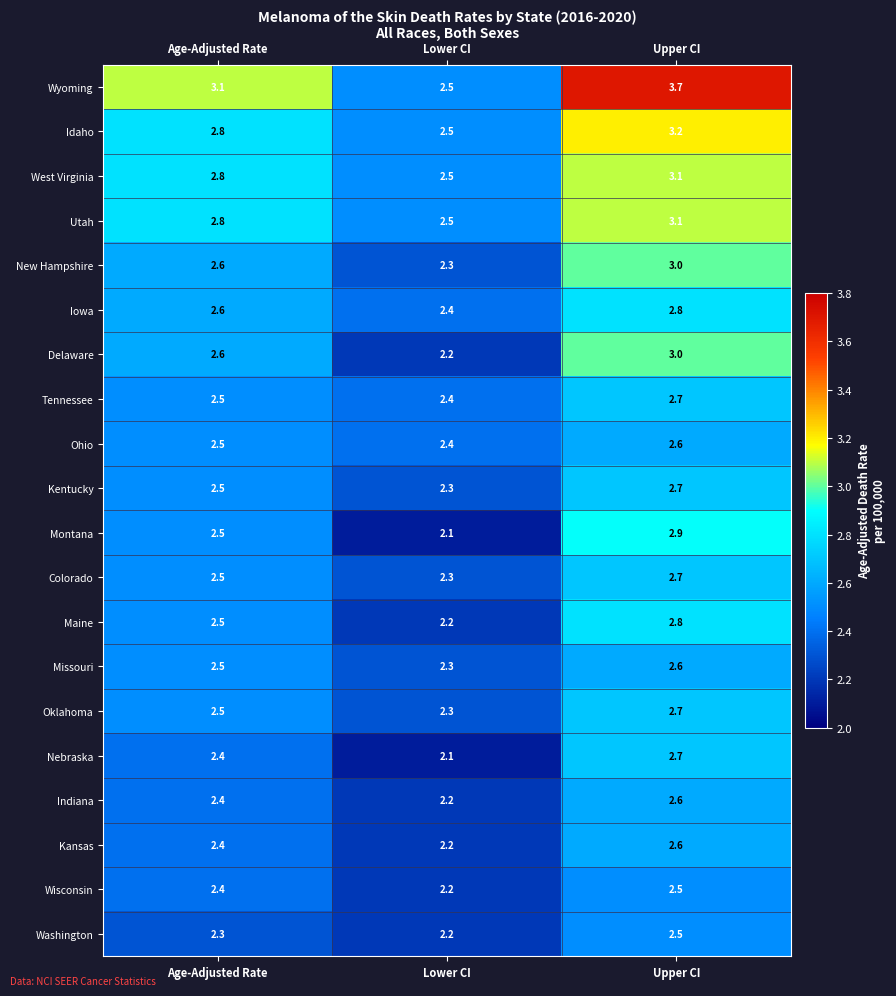

List the labels in order of Delaware value, smallest first.

Lower CI, Age-Adjusted Rate, Upper CI